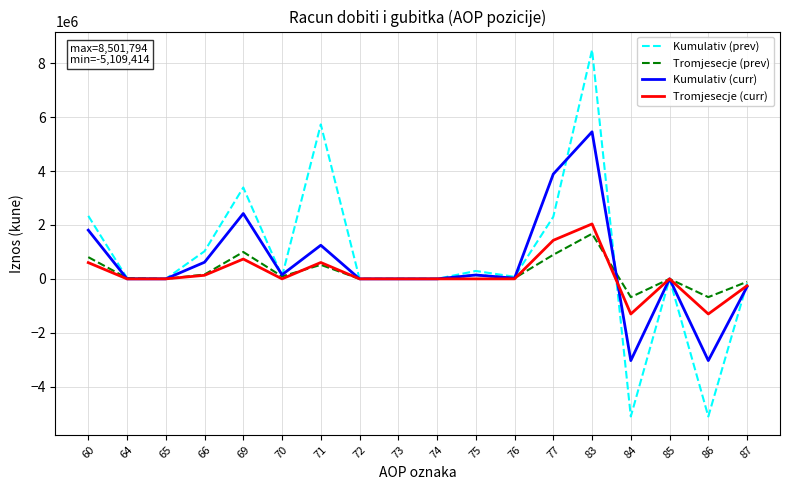

Which series changed the most between 65 and 86?

Kumulativ (prev)